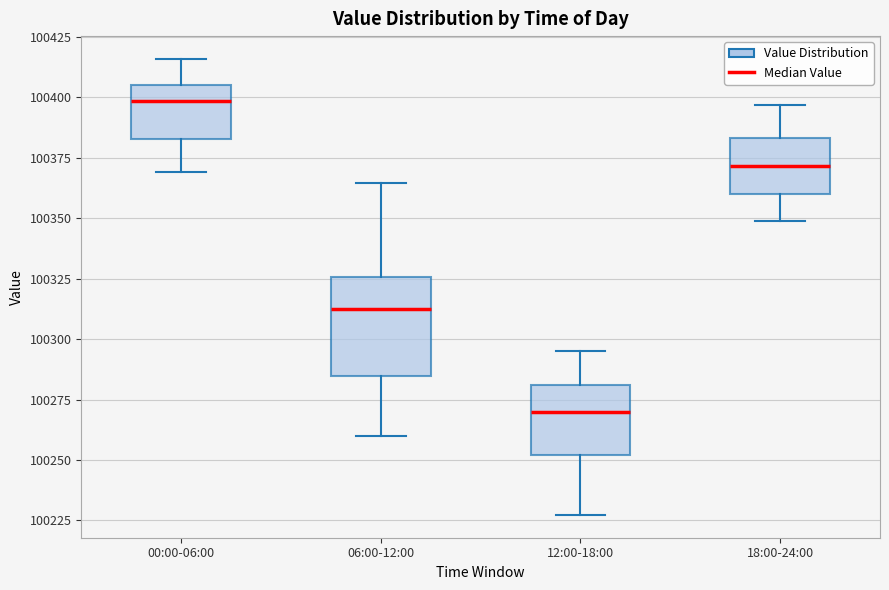

Comparing the boxes themselves (not the whiskers), which one is the tallest?

06:00-12:00